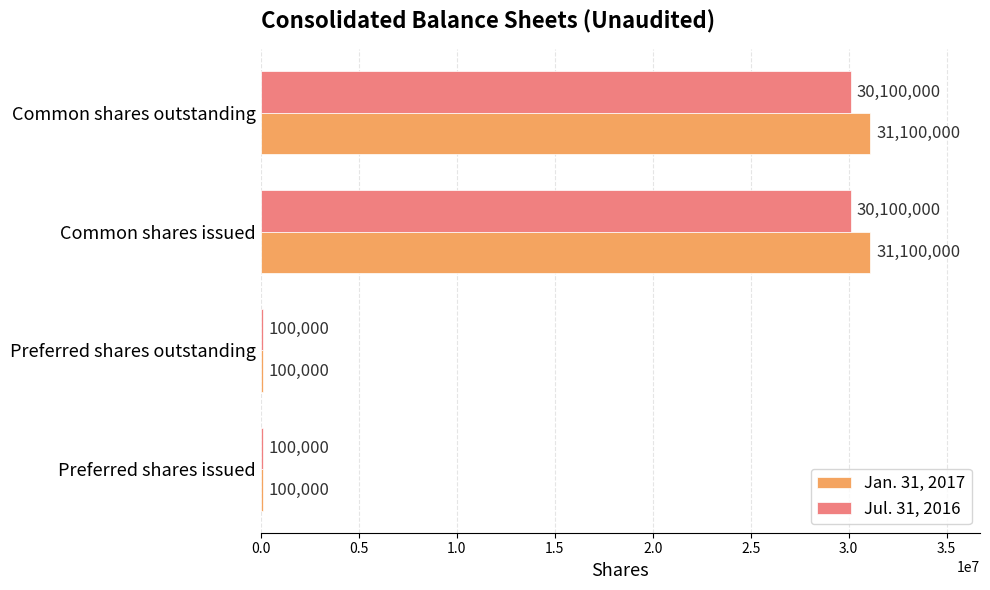

Which series has the widest spread of values?

Jan. 31, 2017